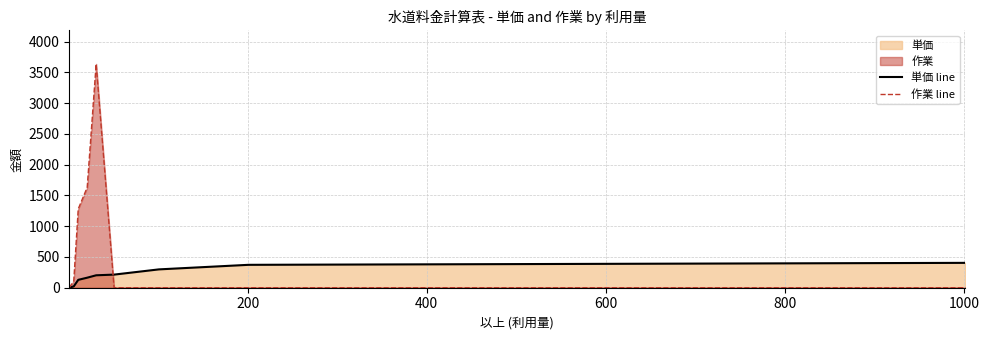

List the series in order of their peak value, highest first.

作業 line, 単価 line